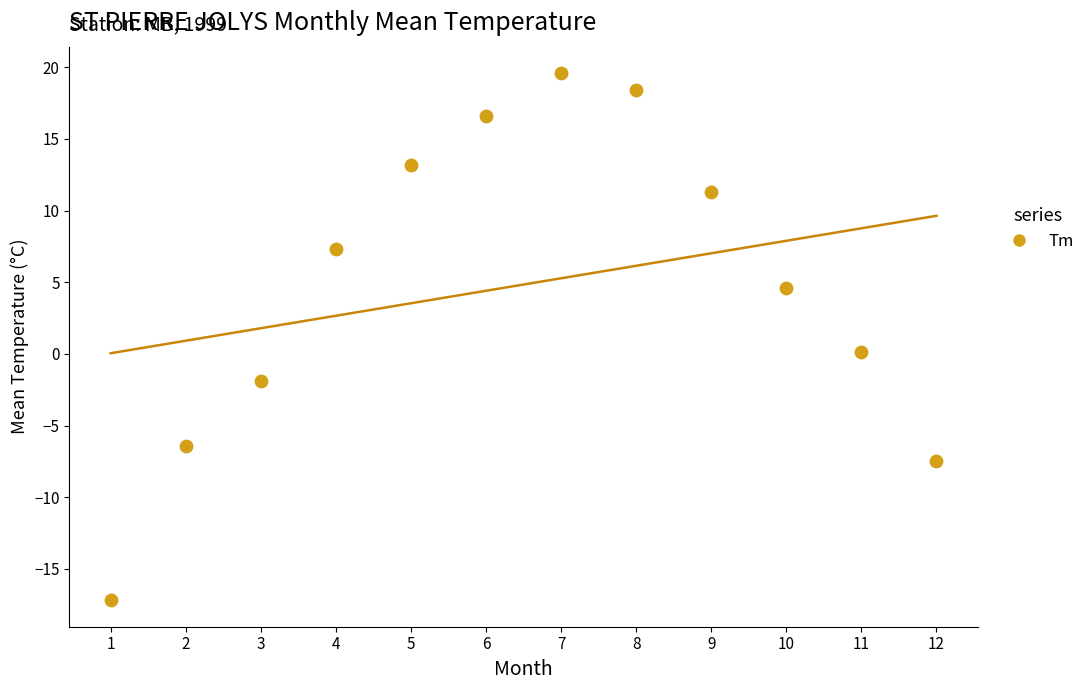

What is the range of X values (max minus min)?

11.0